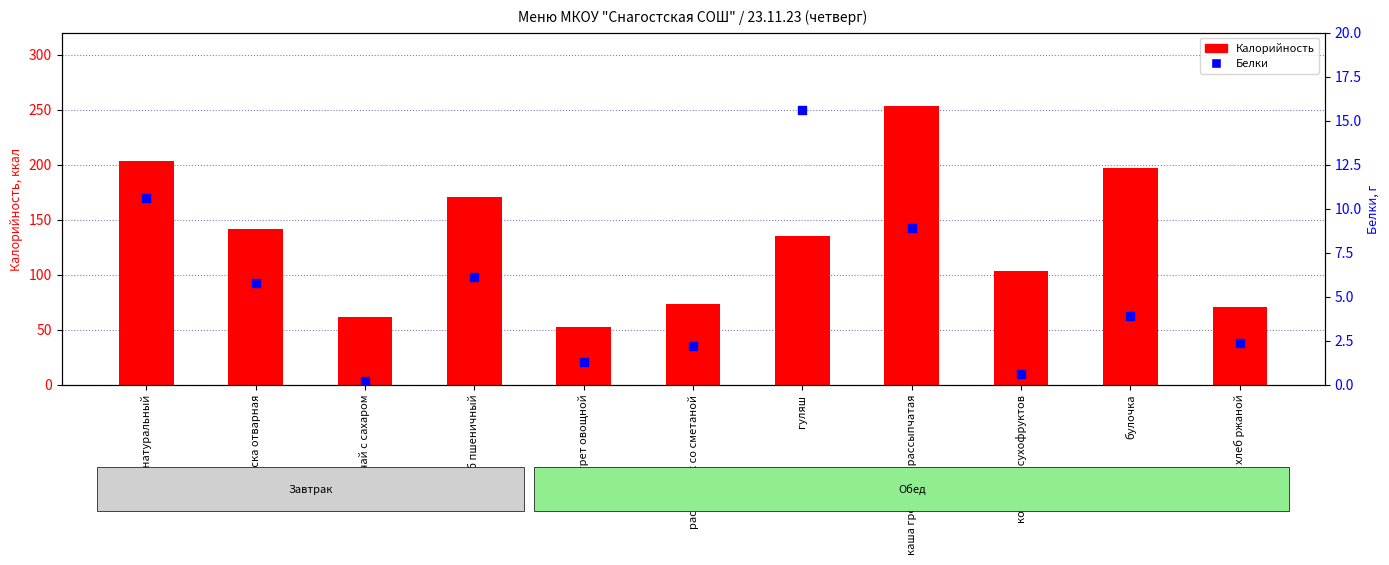

At how many categories does at least one series exceed 87?

7